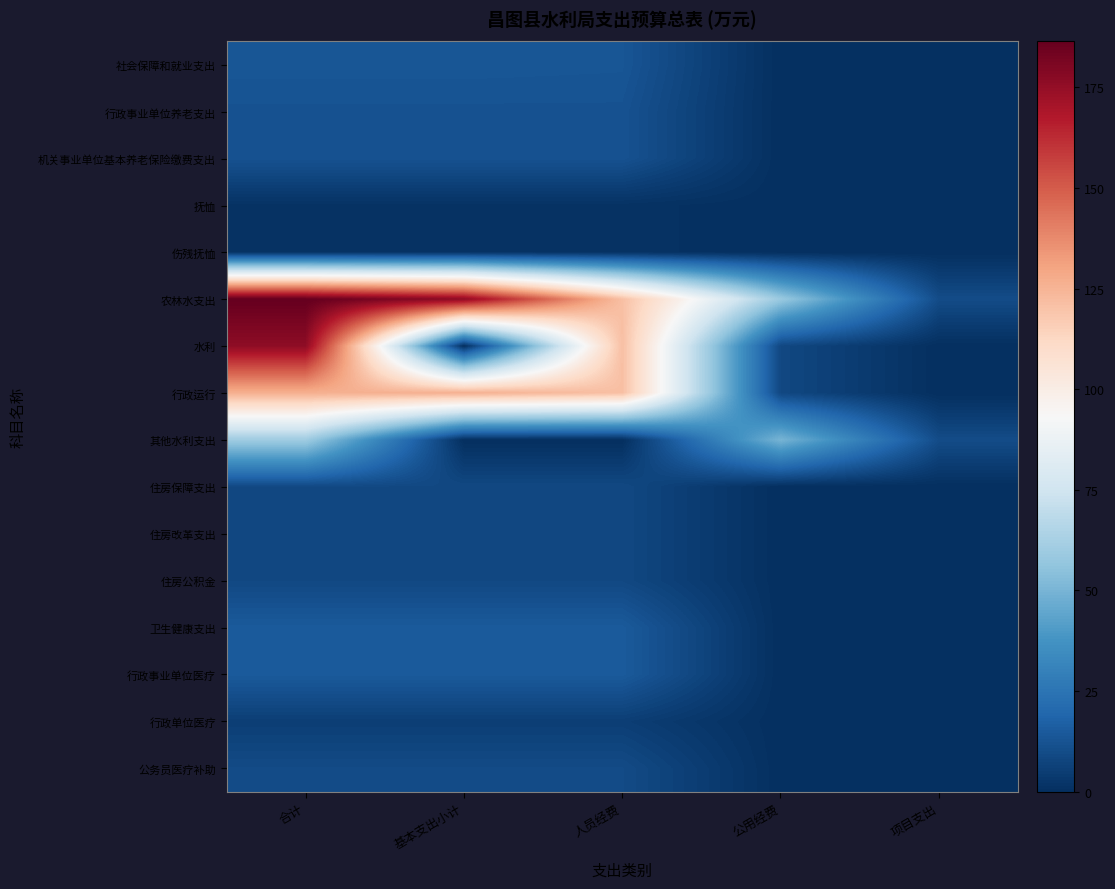

Reading right to left, list all the values displayed in this chart.

社会保障和就业支出: 项目支出=0.0	公用经费=0.0	人员经费=13.3	基本支出小计=13.6	合计=13.6
行政事业单位养老支出: 项目支出=0.0	公用经费=0.0	人员经费=12.2	基本支出小计=12.2	合计=12.2
机关事业单位基本养老保险缴费支出: 项目支出=0.0	公用经费=0.0	人员经费=12.2	基本支出小计=12.2	合计=12.2
抚恤: 项目支出=0.0	公用经费=0.0	人员经费=1.1	基本支出小计=1.1	合计=1.1
伤残抚恤: 项目支出=0.0	公用经费=0.0	人员经费=1.1	基本支出小计=1.1	合计=1.1
农林水支出: 项目支出=10.0	公用经费=58.5	人员经费=121.2	基本支出小计=176.4	合计=186.4
水利: 项目支出=0.0	公用经费=8.5	人员经费=121.2	基本支出小计=0.0	合计=176.4
行政运行: 项目支出=0.0	公用经费=8.5	人员经费=121.2	基本支出小计=126.4	合计=126.4
其他水利支出: 项目支出=10.0	公用经费=50.0	人员经费=0.0	基本支出小计=0.0	合计=60.0
住房保障支出: 项目支出=0.0	公用经费=0.0	人员经费=8.7	基本支出小计=8.7	合计=8.7
住房改革支出: 项目支出=0.0	公用经费=0.0	人员经费=8.7	基本支出小计=8.7	合计=8.7
住房公积金: 项目支出=0.0	公用经费=0.0	人员经费=8.7	基本支出小计=8.7	合计=8.7
卫生健康支出: 项目支出=0.0	公用经费=0.0	人员经费=14.9	基本支出小计=14.9	合计=14.9
行政事业单位医疗: 项目支出=0.0	公用经费=0.0	人员经费=14.9	基本支出小计=14.9	合计=14.9
行政单位医疗: 项目支出=0.0	公用经费=0.0	人员经费=5.3	基本支出小计=5.3	合计=5.3
公务员医疗补助: 项目支出=0.0	公用经费=0.0	人员经费=9.6	基本支出小计=9.6	合计=9.6